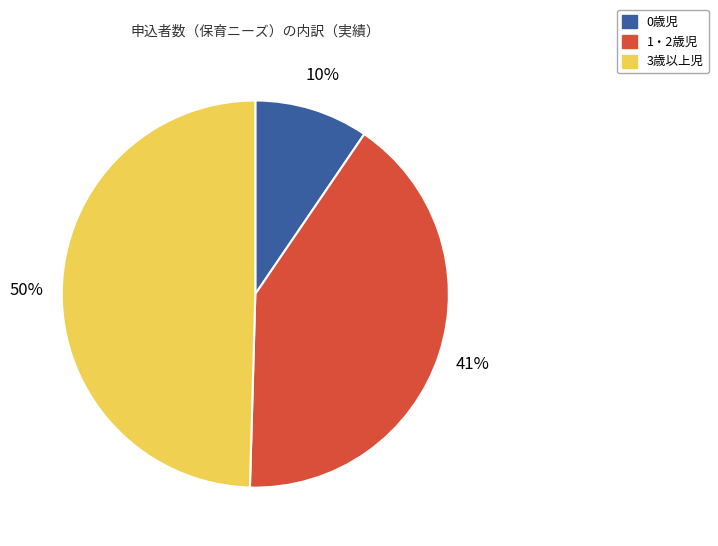

What percentage is the 1・2歳児 slice, to the nearest percent?

41%